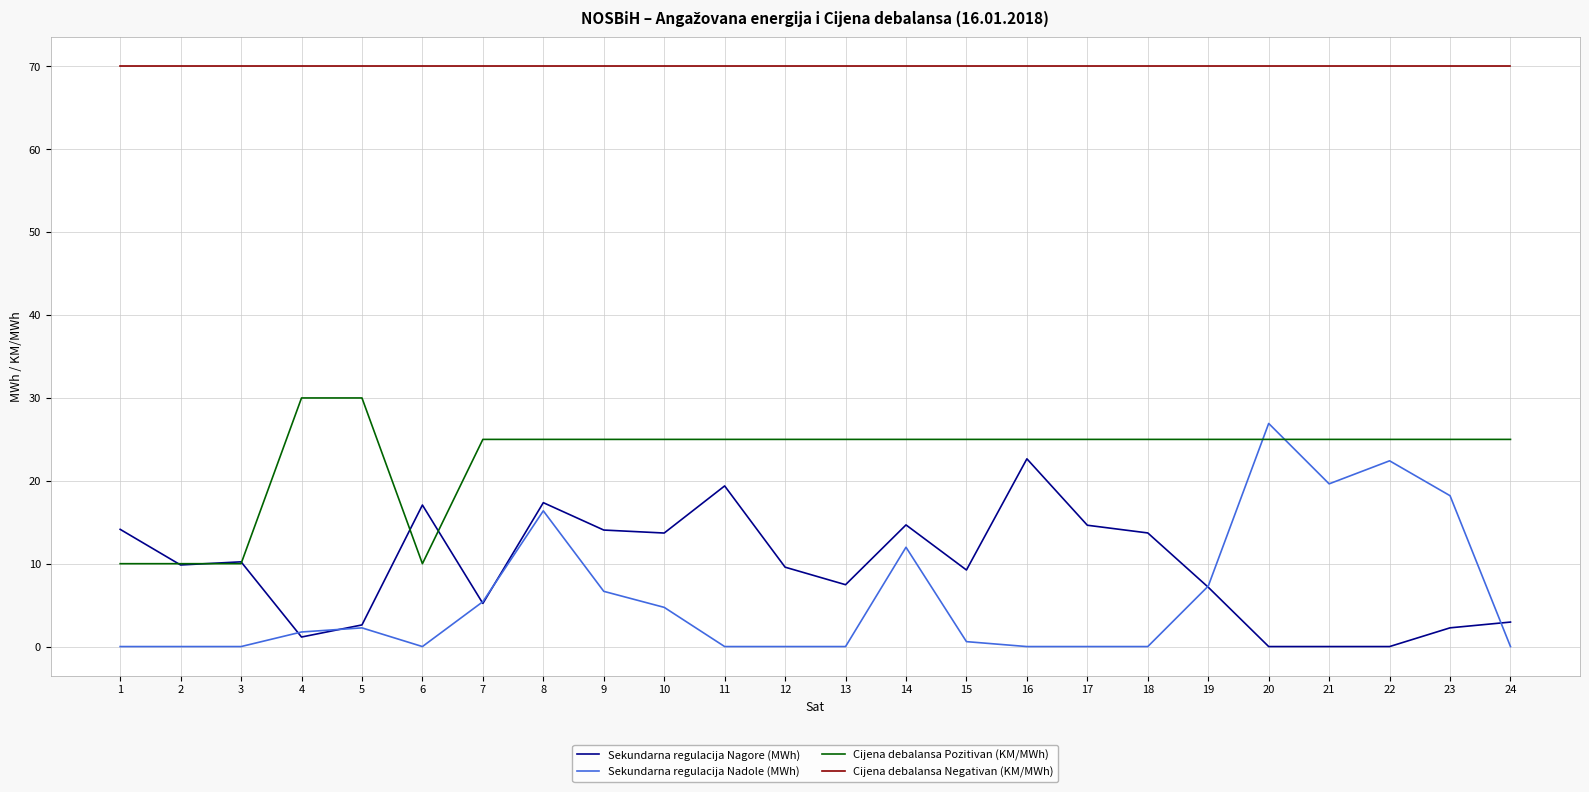

What is the difference between the highest and lowest values at 2?

70.0